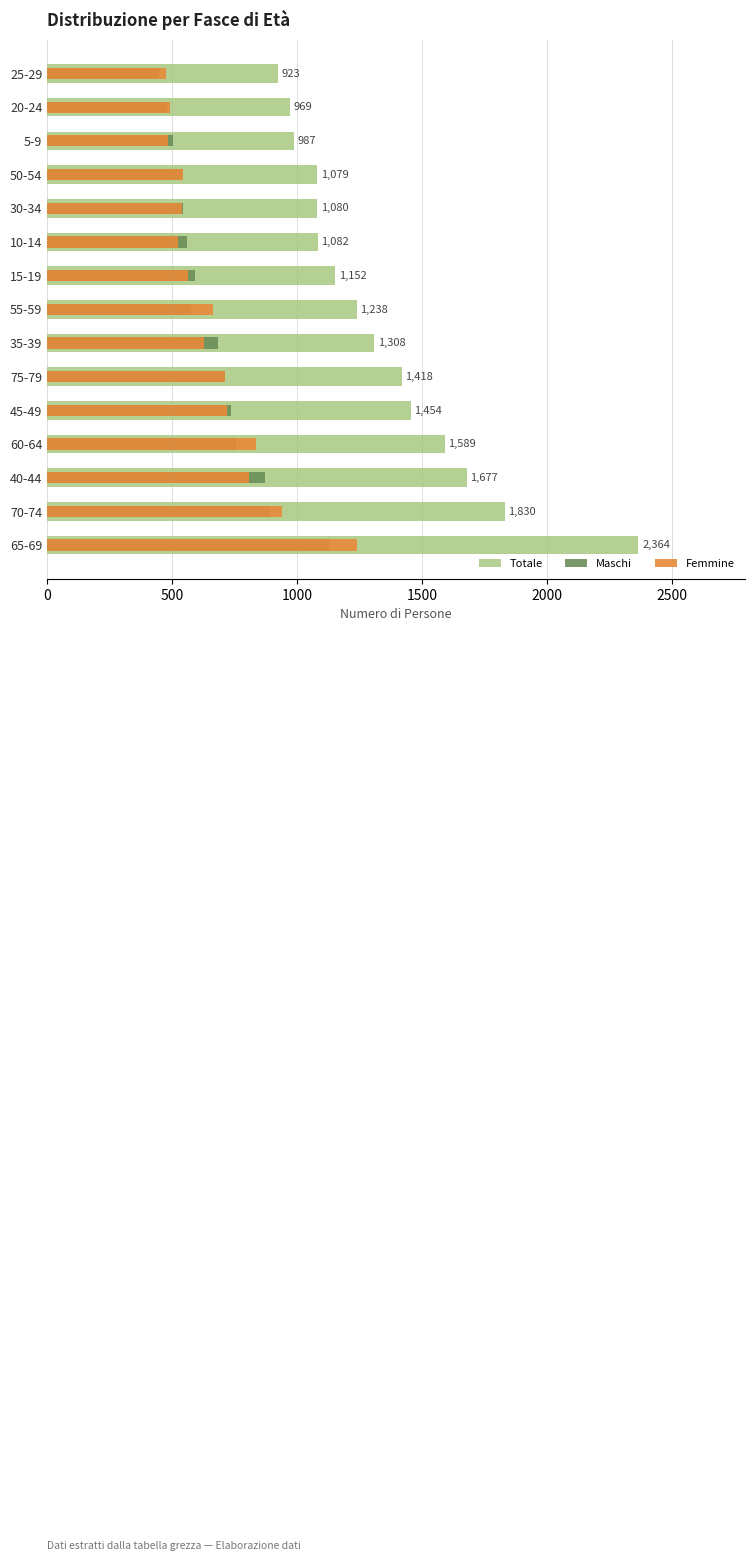

What is the value of the Totale bar at the 14th from the left?

969